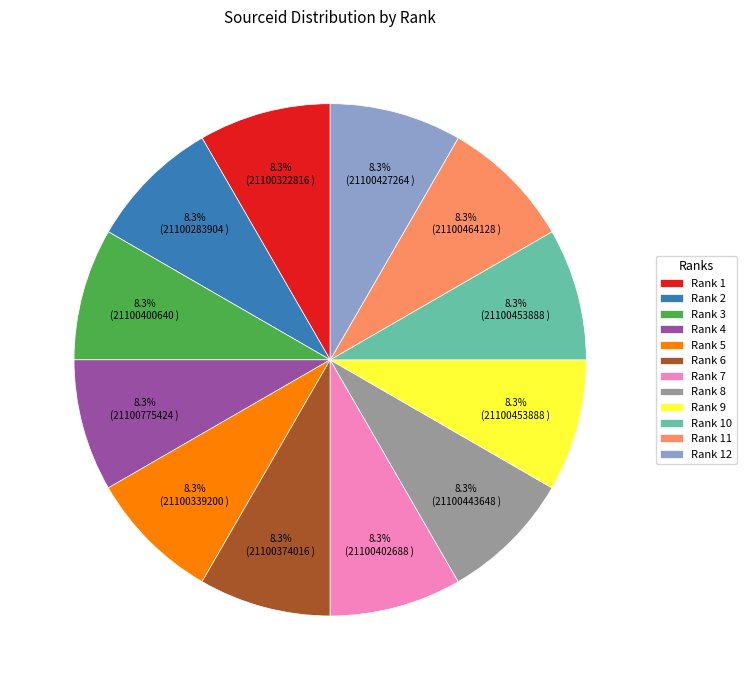

What percentage do Rank 4 and Rank 11 together represent?

16.7%